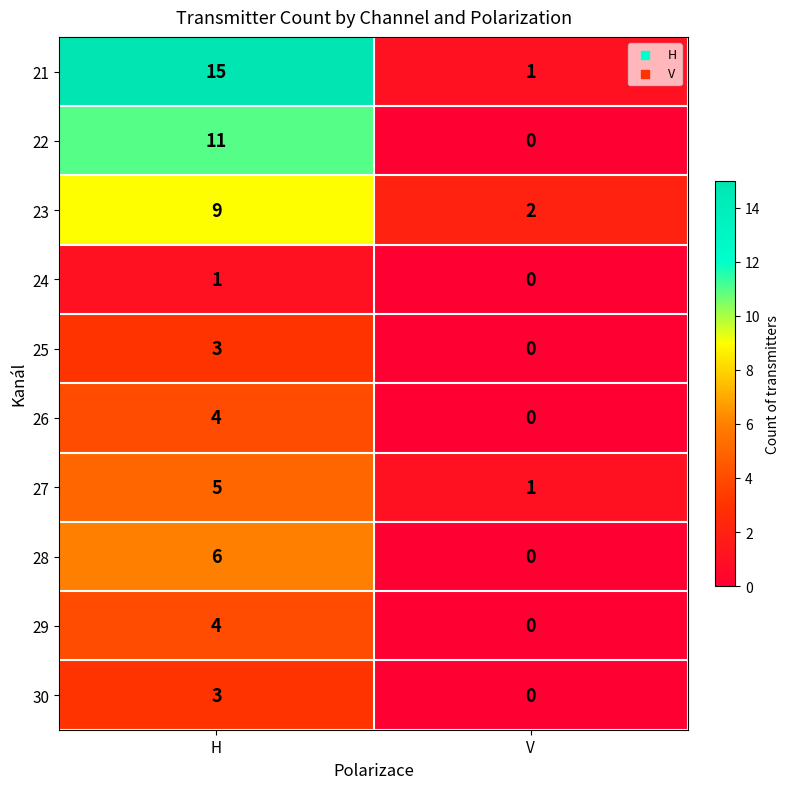

The value of 21 at H is 15. True or false?

True